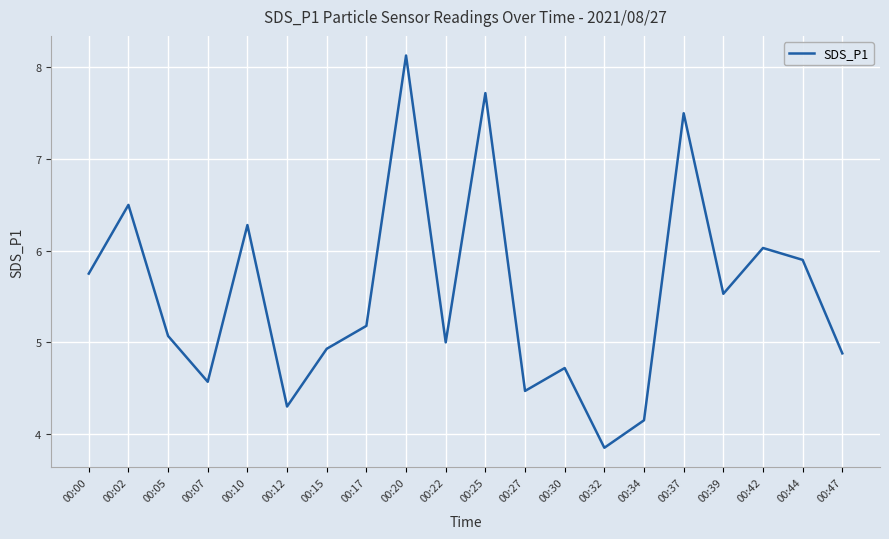

Where is the data nearest to the value 5?

00:22